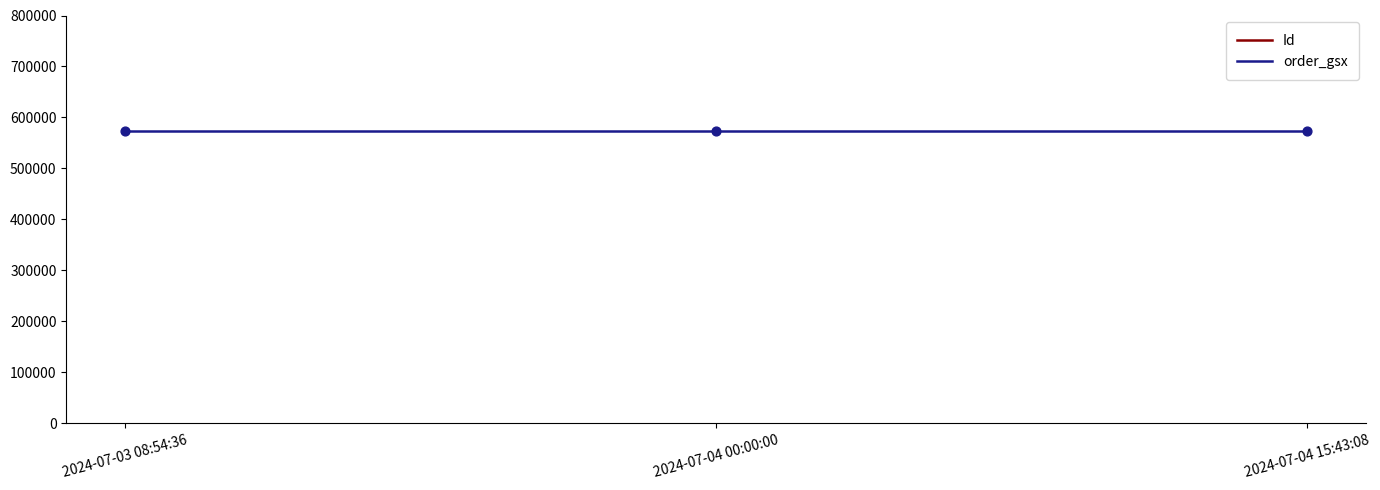

Which series reaches the maximum Y coordinate?

Id